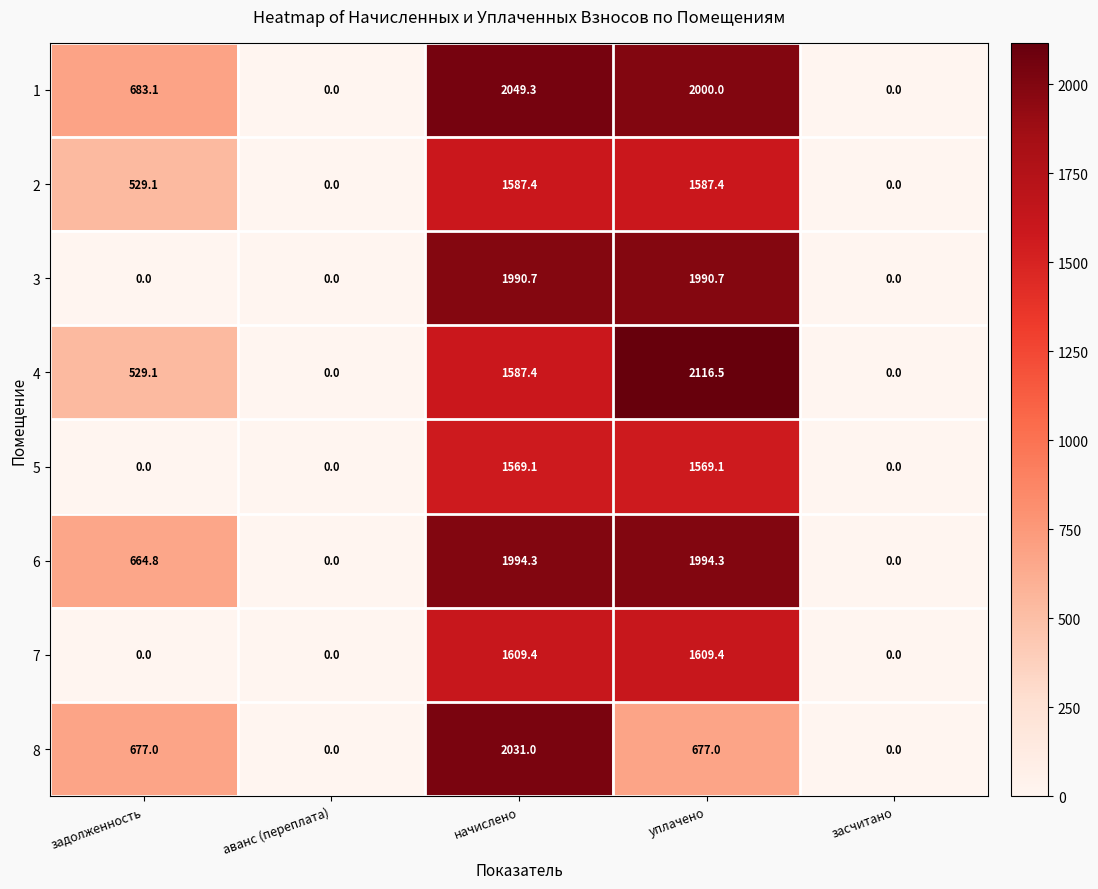

Which series has the largest total across all categories?

1